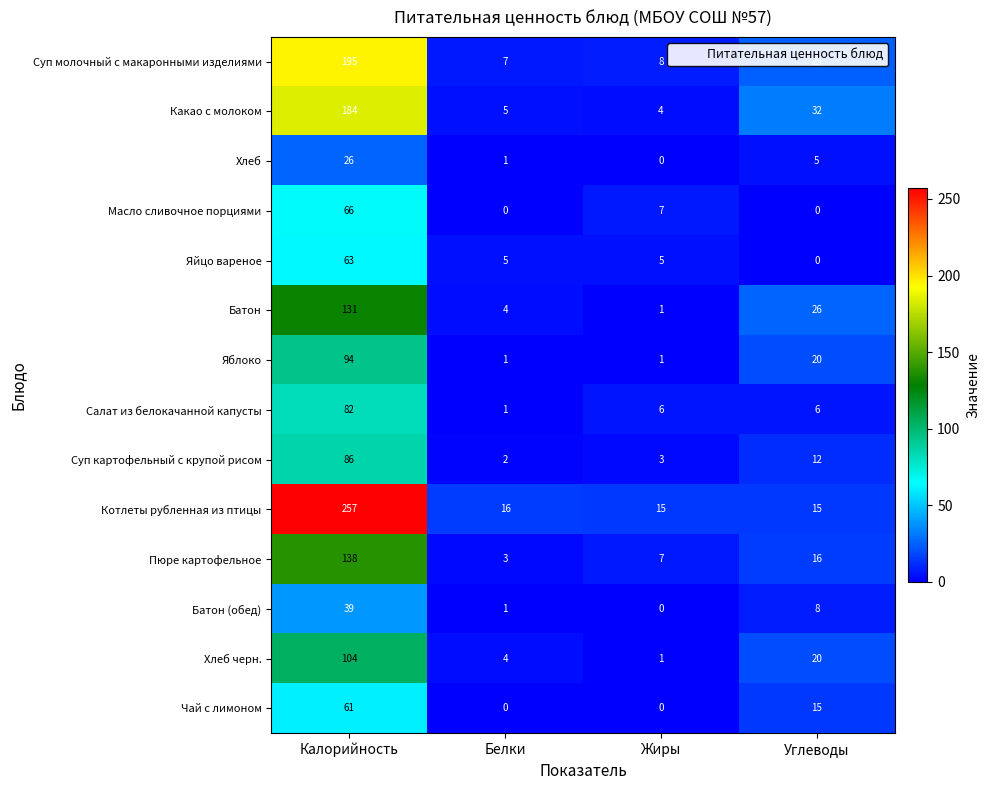

What is the difference between the maximum and minimum values in the Хлеб черн. series?

103